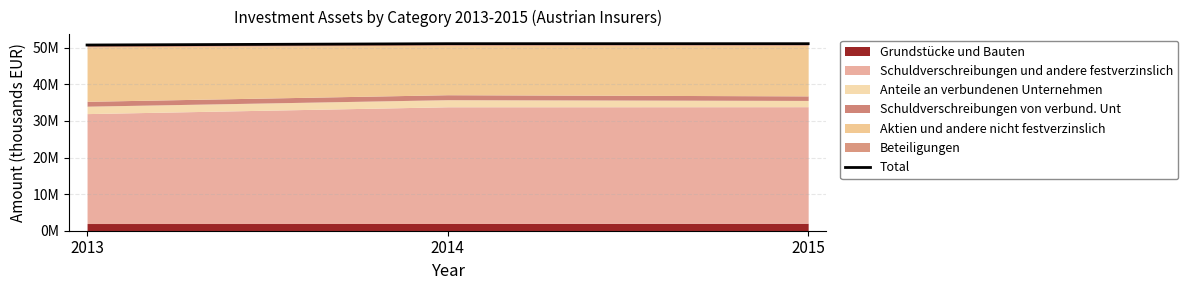

At which category does the chart reach its peak across all series?

2014